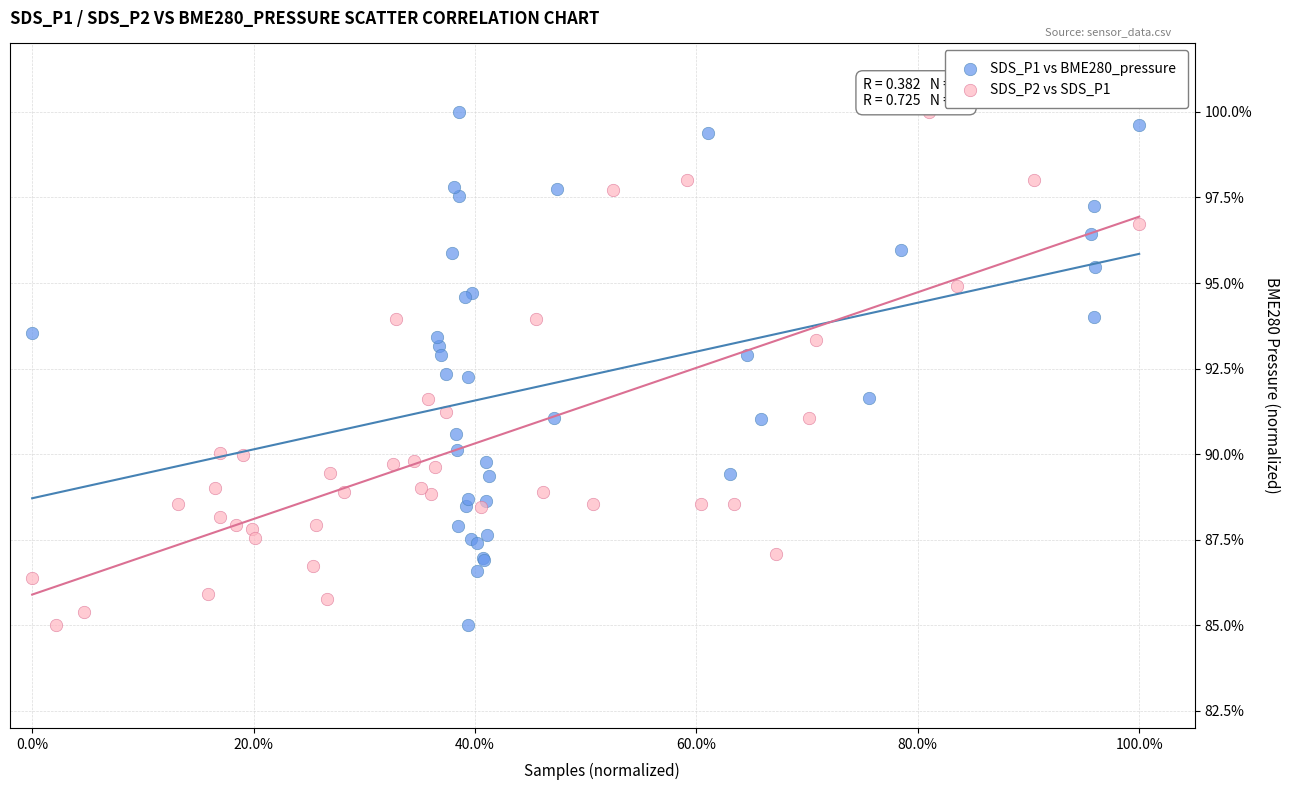

What are all the series names shown in the legend?

SDS_P1 vs BME280_pressure, SDS_P2 vs SDS_P1